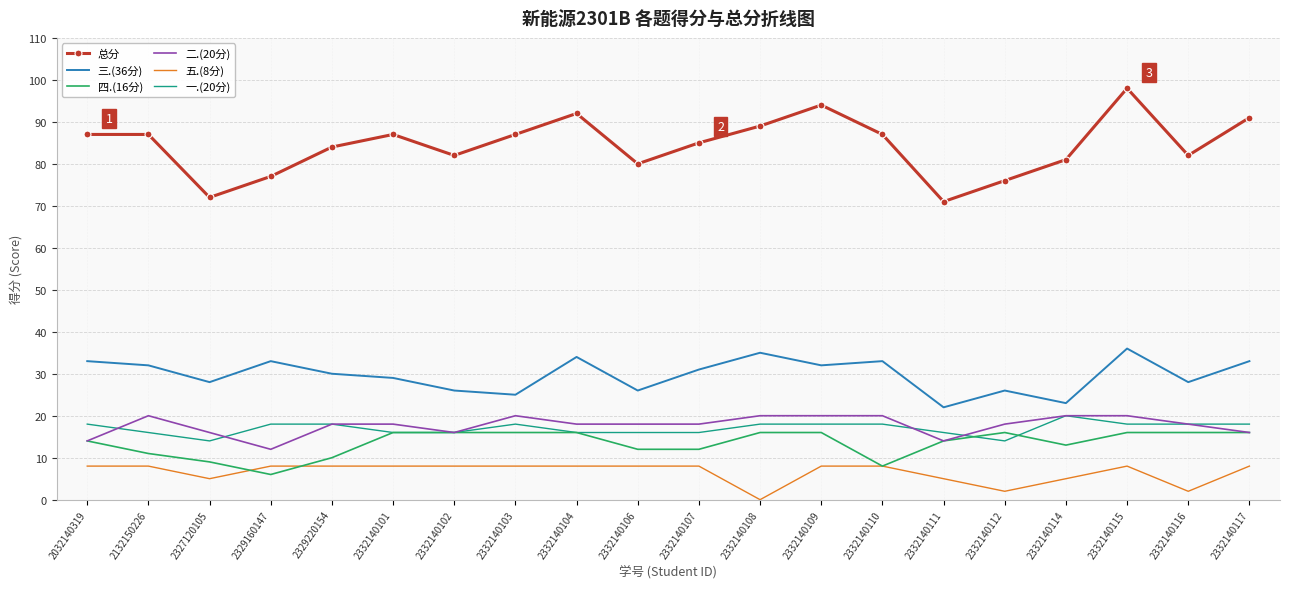

True or false: 三.(36分) and 一.(20分) cross at least once.

False